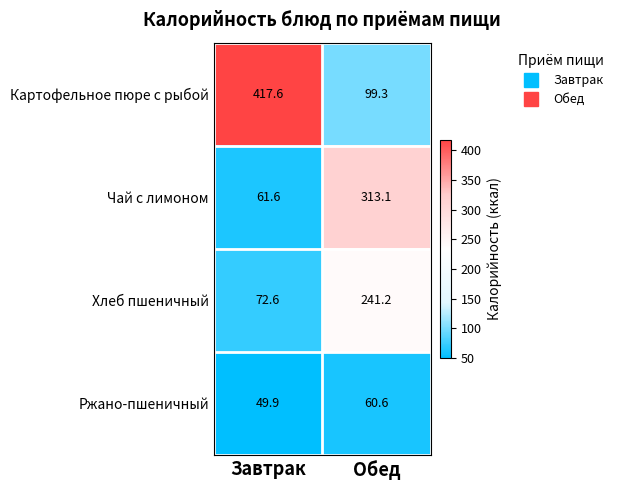

Reading left to right, what are all the values shown in this chart?

Картофельное пюре с рыбой: Завтрак=417.6	Обед=99.3
Чай с лимоном: Завтрак=61.6	Обед=313.1
Хлеб пшеничный: Завтрак=72.6	Обед=241.2
Ржано-пшеничный: Завтрак=49.9	Обед=60.6